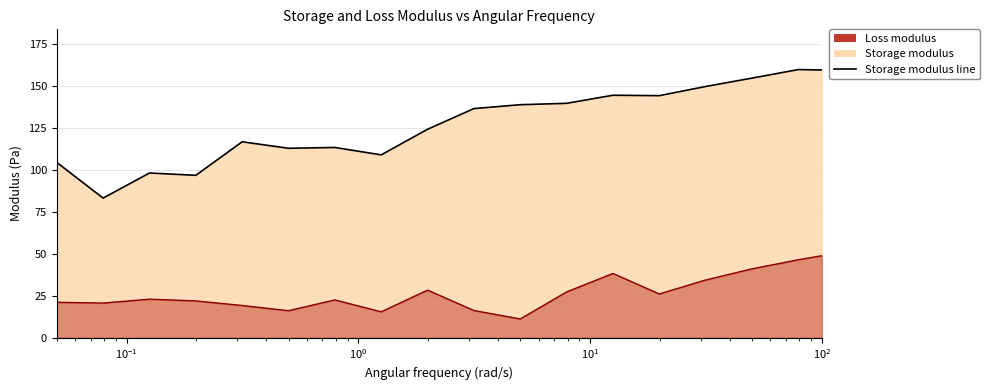

In Loss modulus line, how many points are higher than both neighbors (excluding endpoints)?

4